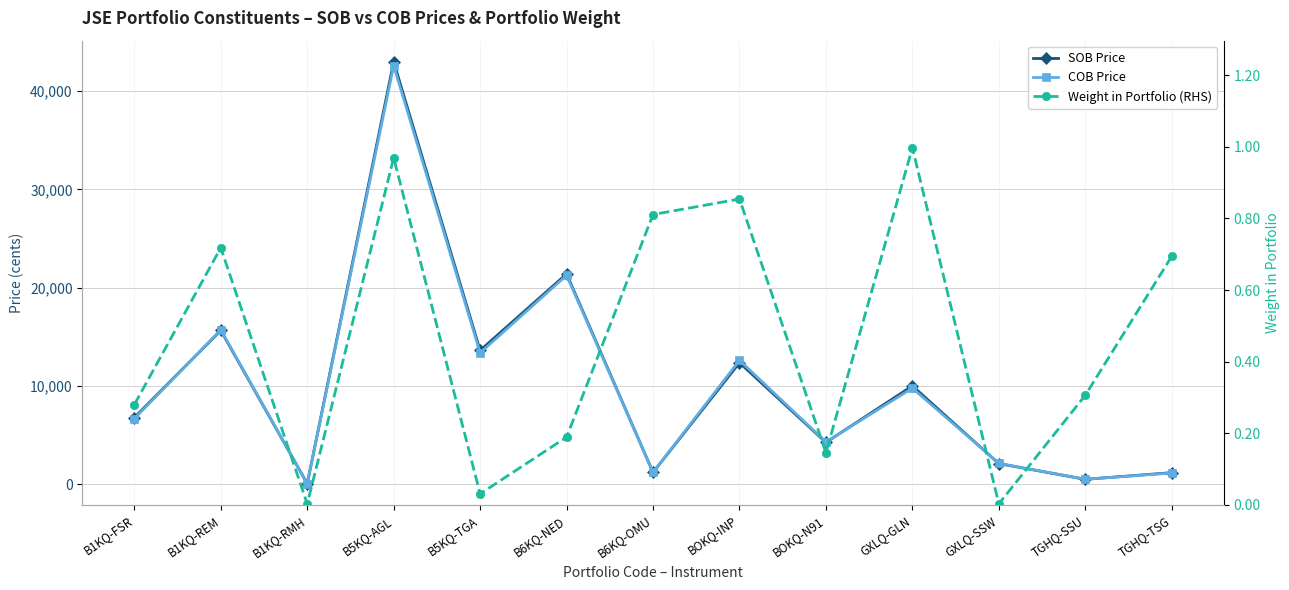

Where is COB Price nearest to the value 21333?

B6KQ-NED